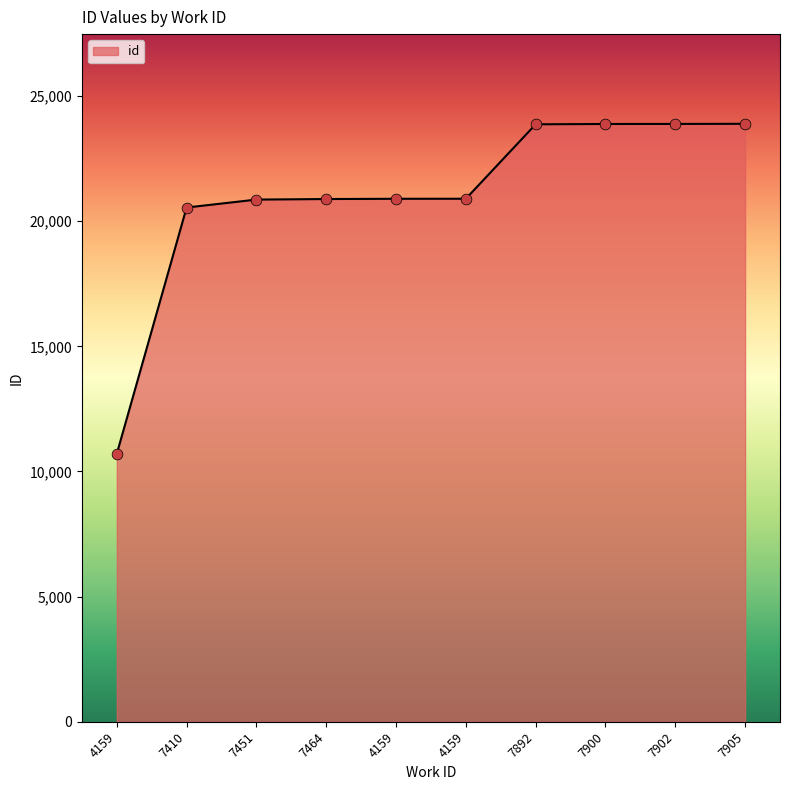

How many lines are shown in the chart?

1